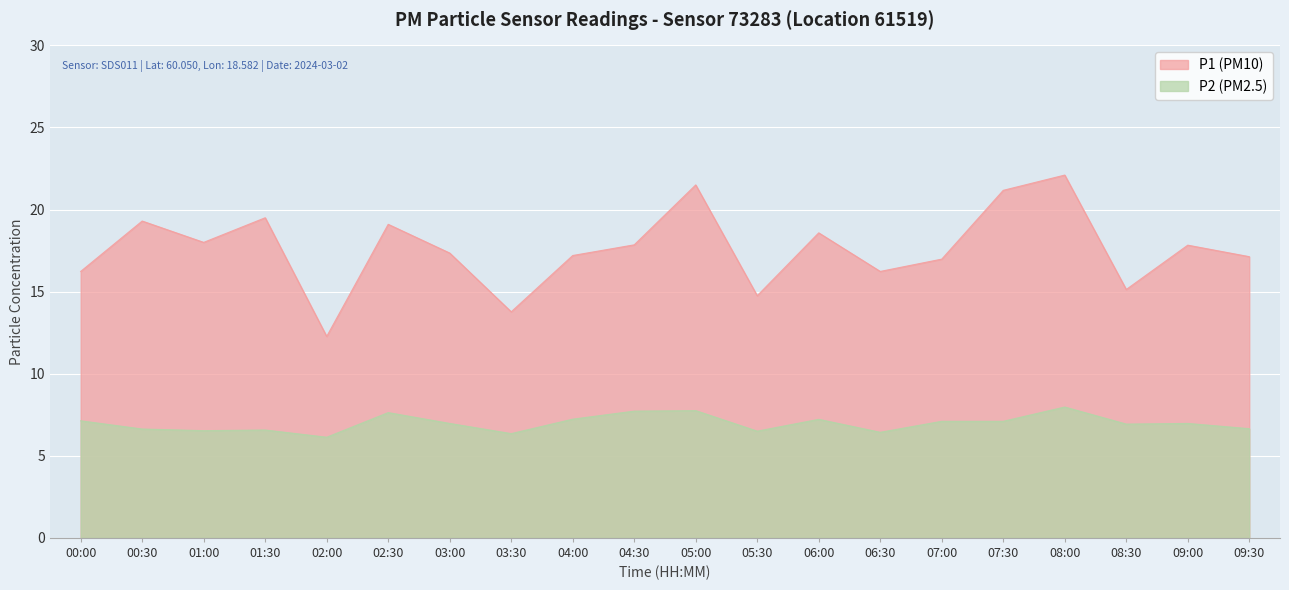

What is the lowest value of the P1 series?

12.3